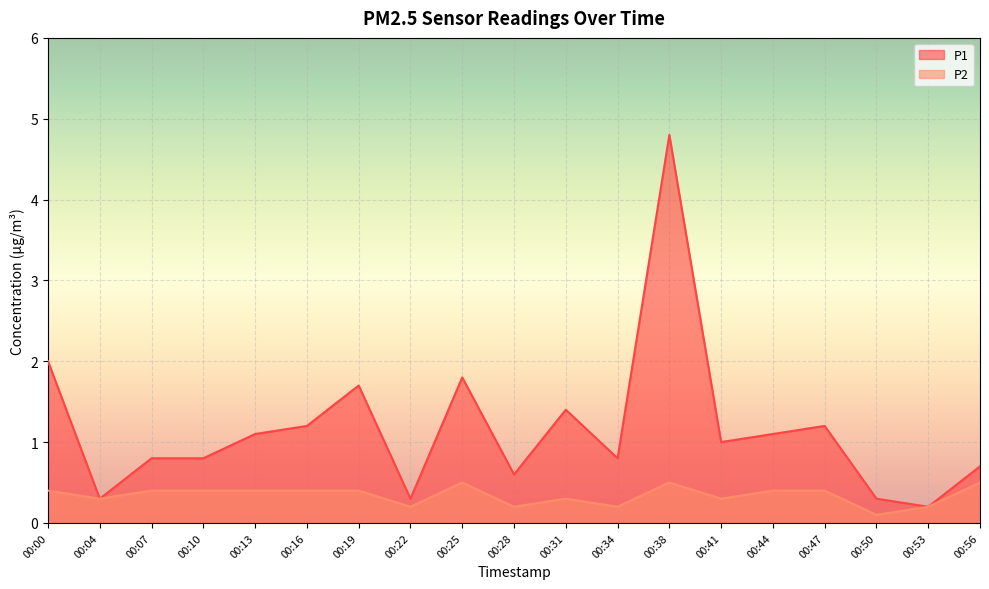

Count the number of categories in the chart.

19